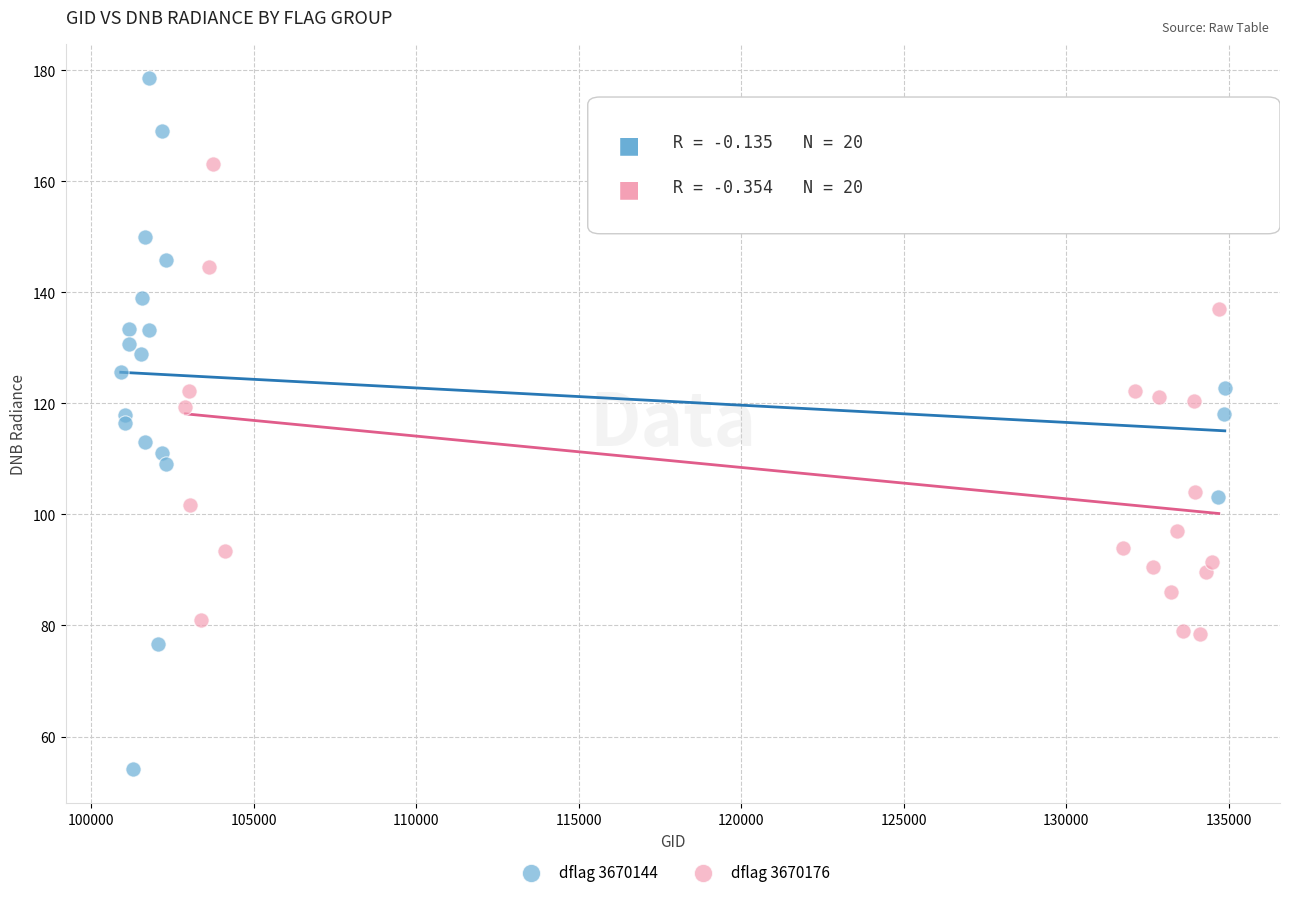

Which series contains the highest Y value?

dflag 3670144